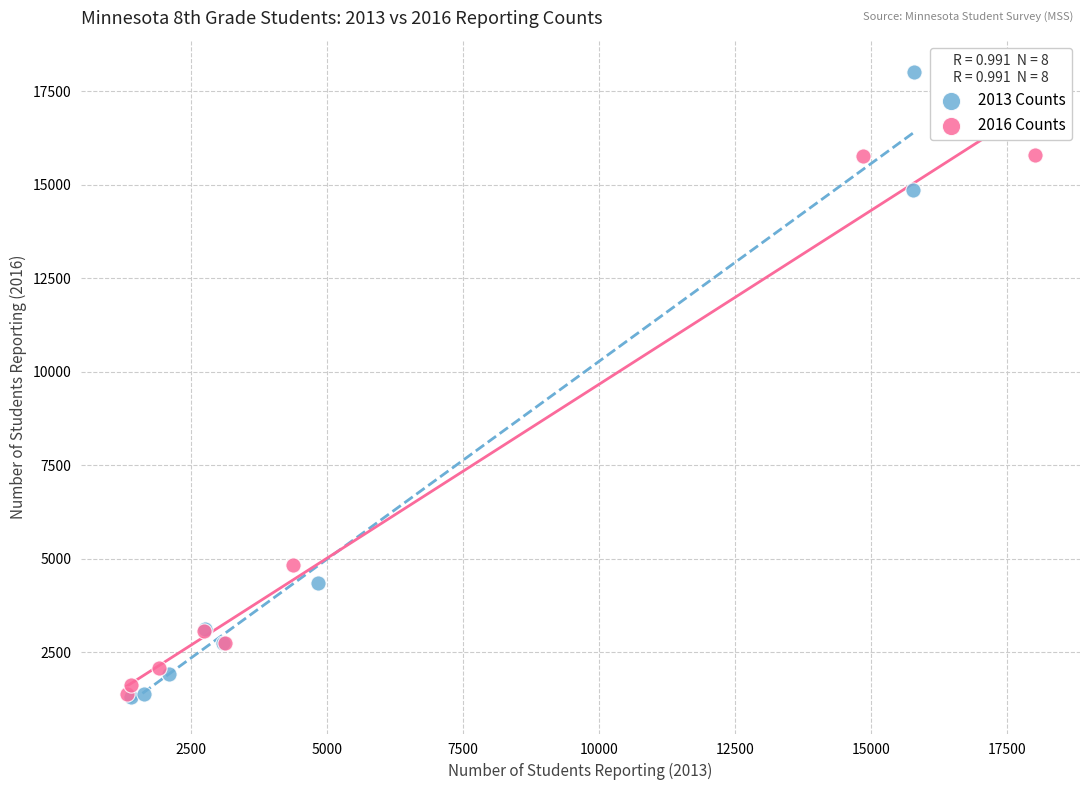

What are all the series names shown in the legend?

2013 Counts, 2016 Counts